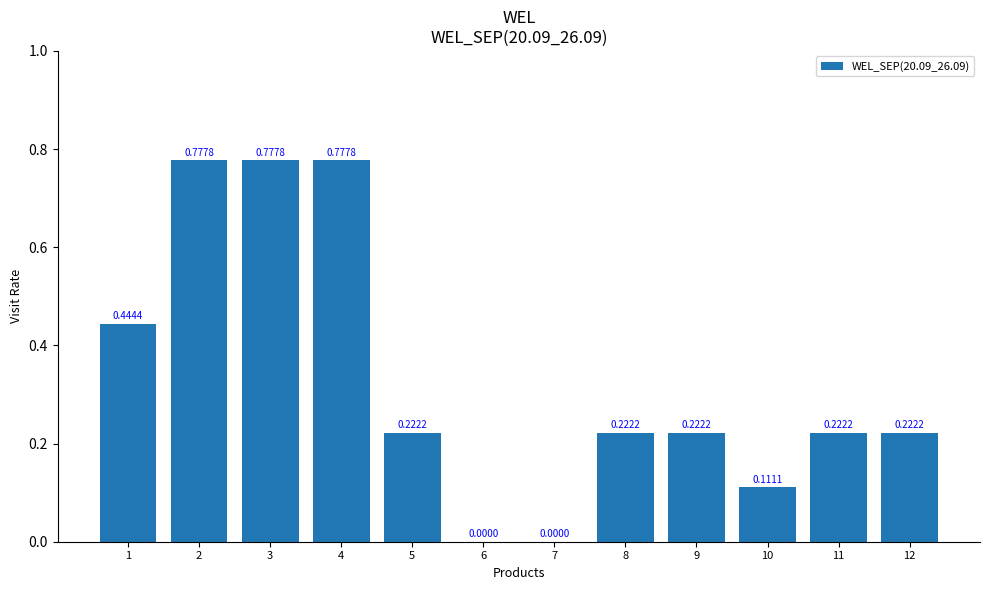

Which has a higher value, 3 or 10?

3